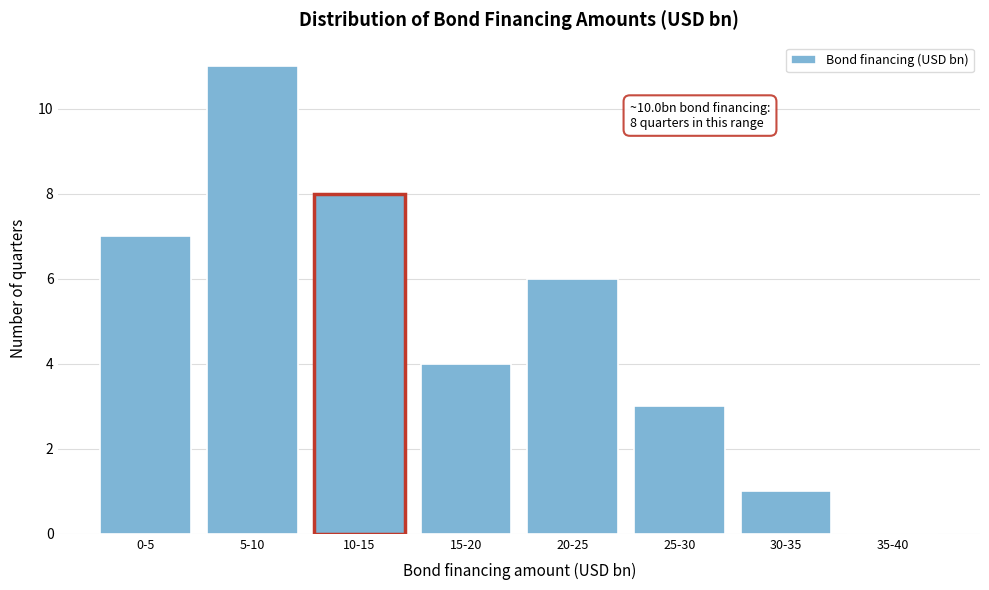

Reading left to right, what are all the values shown in this chart?

0-5=7	5-10=11	10-15=8	15-20=4	20-25=6	25-30=3	30-35=1	35-40=0